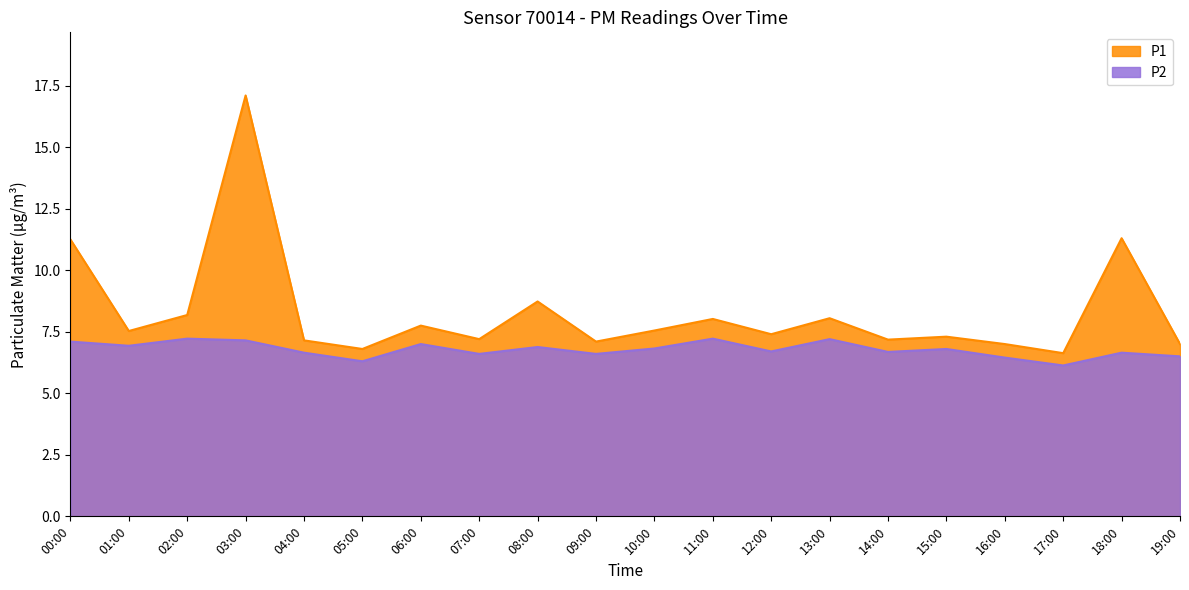

What is the value of the P1 point at the 2nd from the left?

7.5